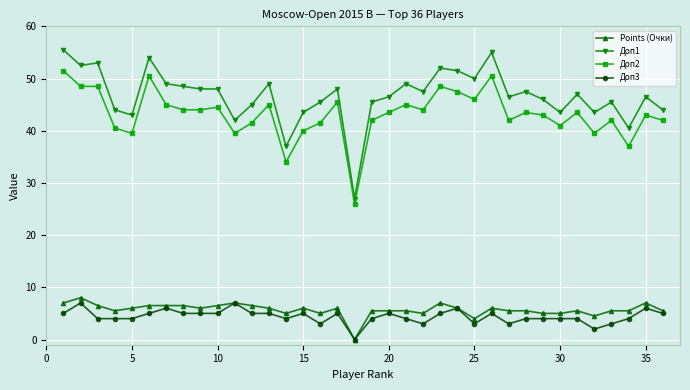

What is the maximum value for Points (Очки)?

8.0